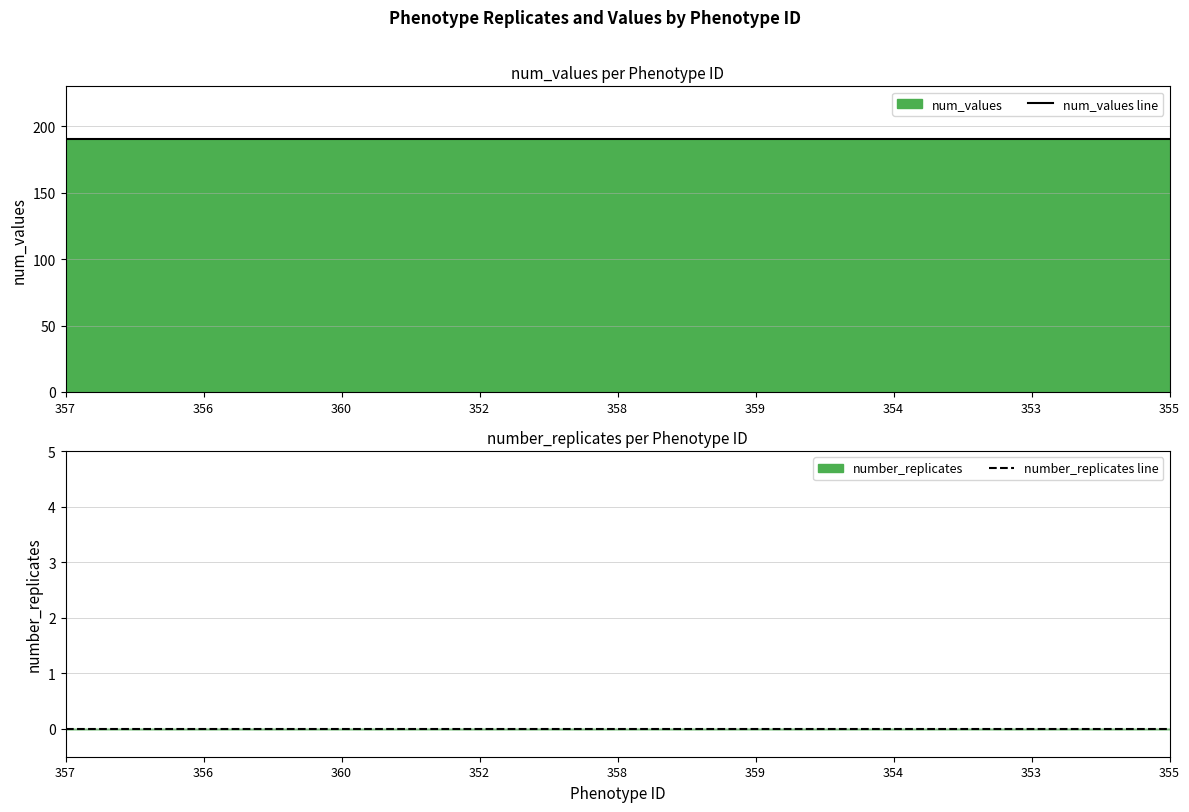

The value of num_values line at 355 is 190. True or false?

True